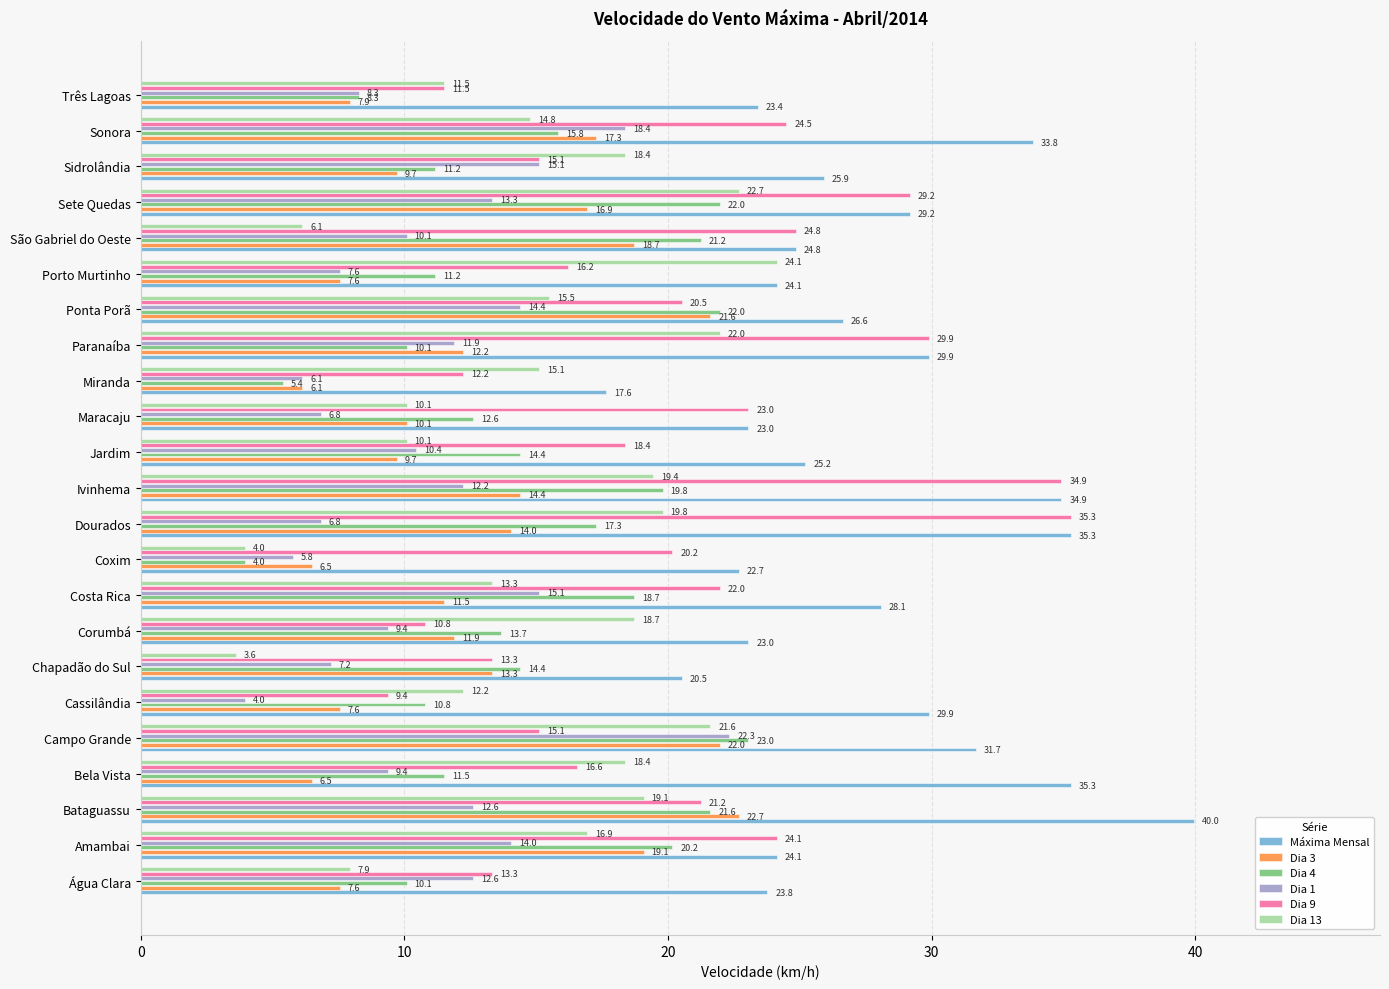

How many data points does each series have?

23